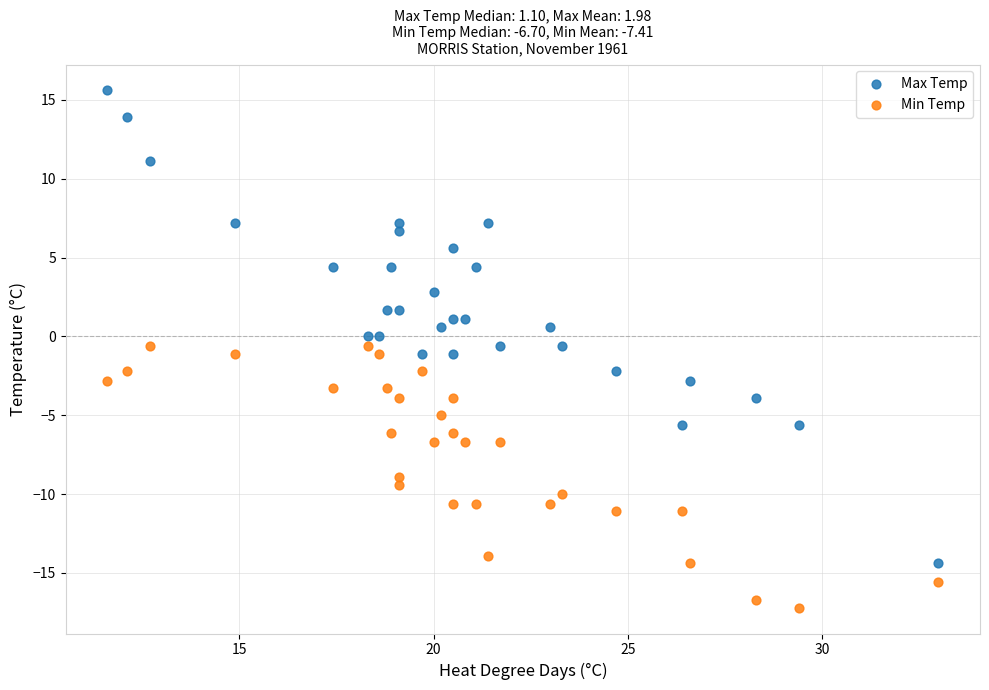

Which series has the largest Y range (max minus min)?

Max Temp